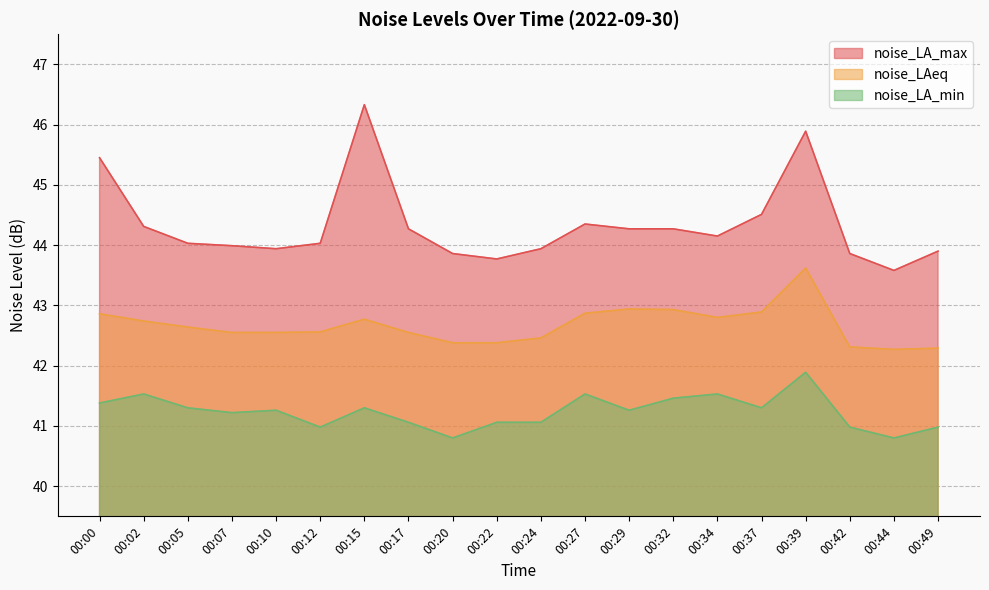

True or false: noise_LAeq has a value of 42.5 at 00:07.

True